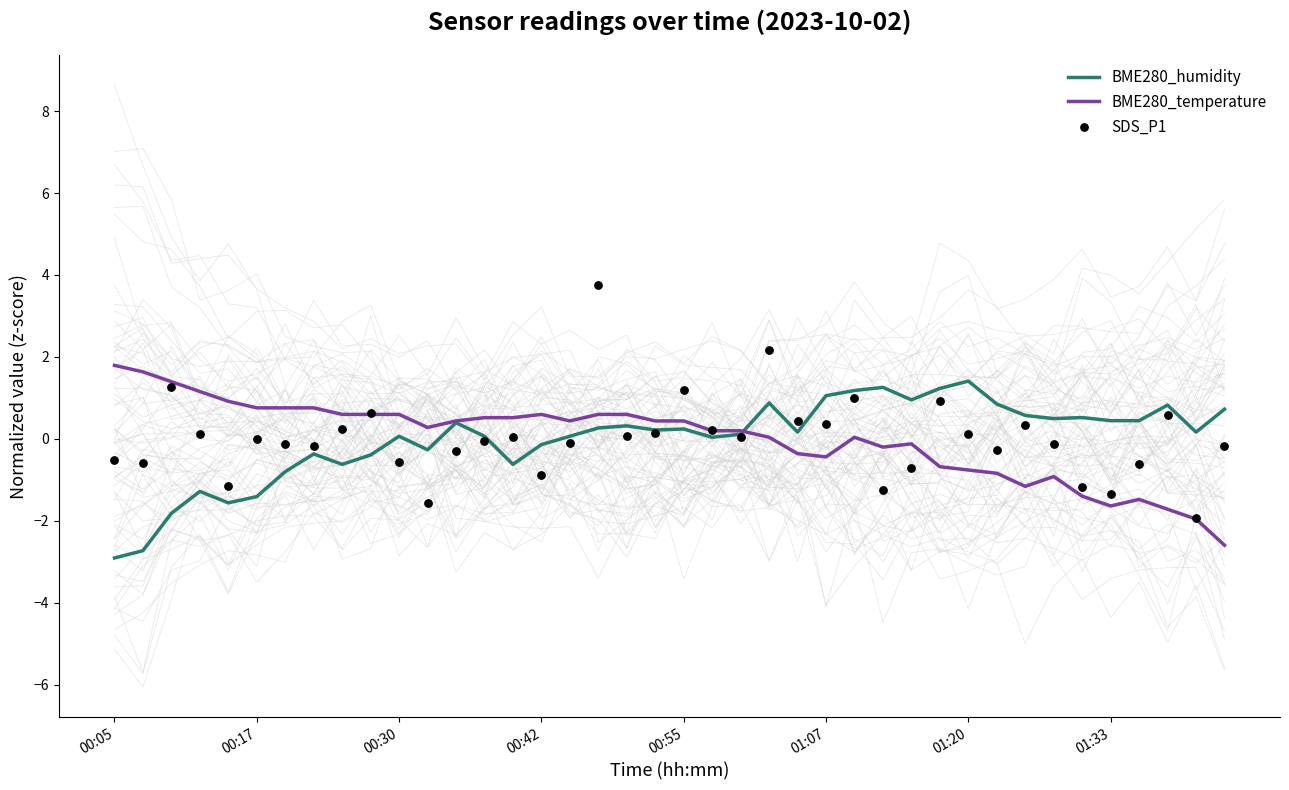

Which series contains the highest Y value?

SDS_P1